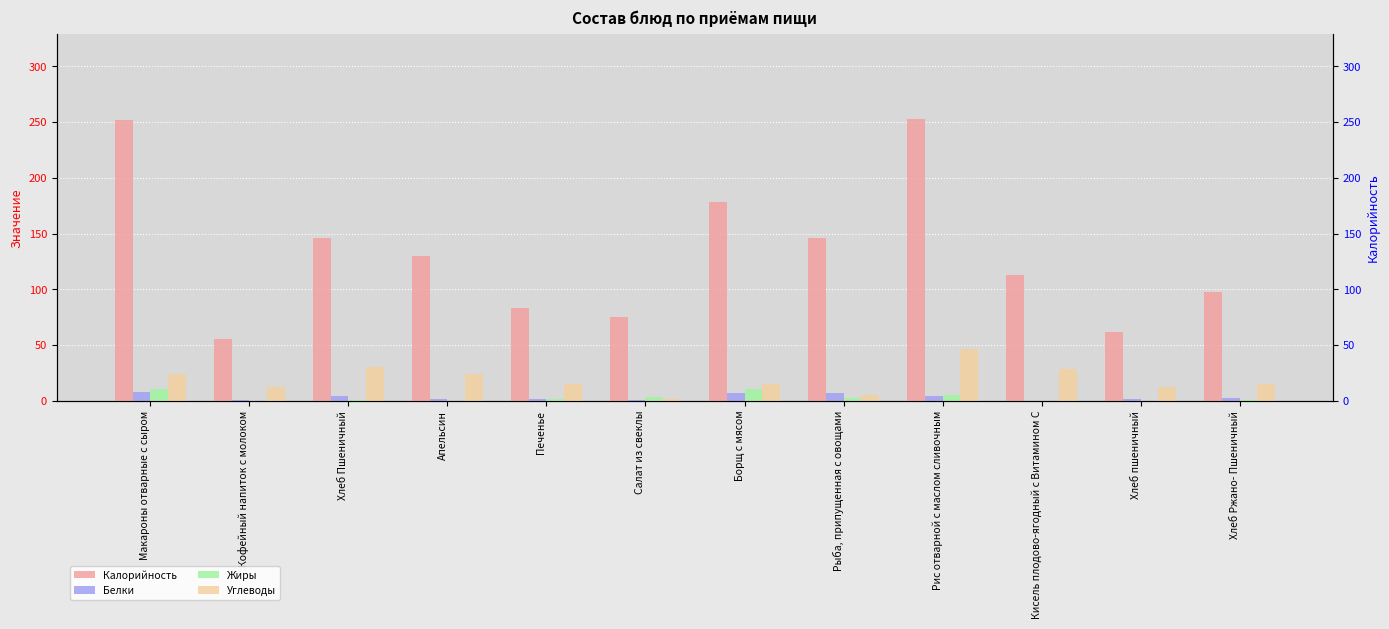

How many bars are there in total?

48